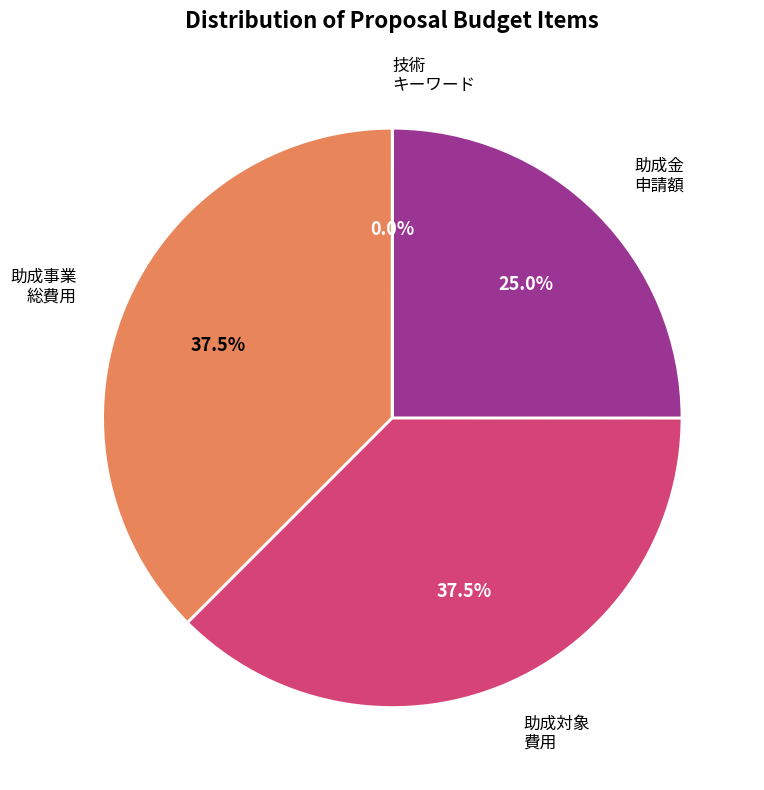

Is there any slice that represents more than half of the pie?

No